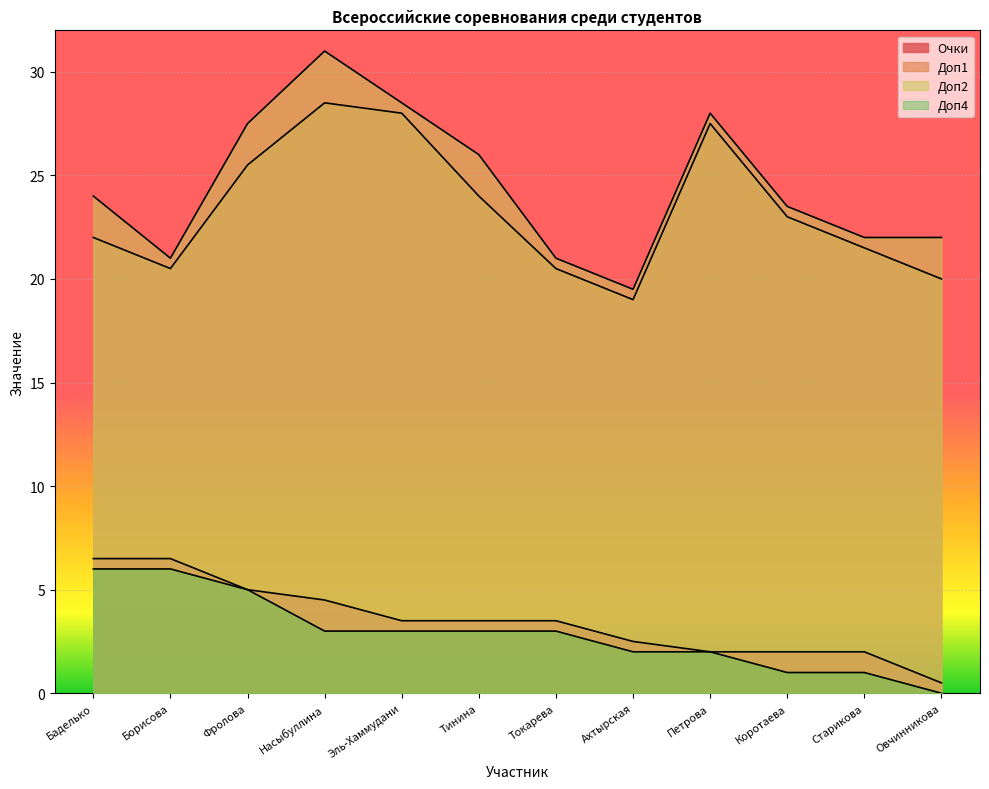

How many values in Доп4 are above zero?

11